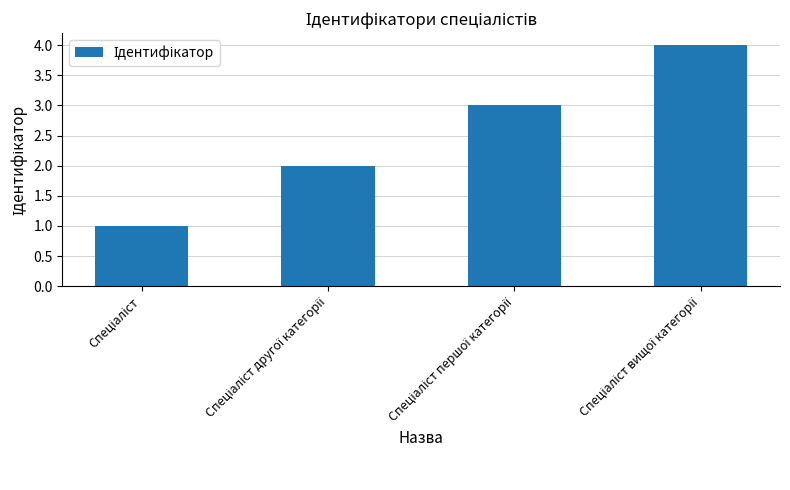

What is the maximum value shown in the chart?

4